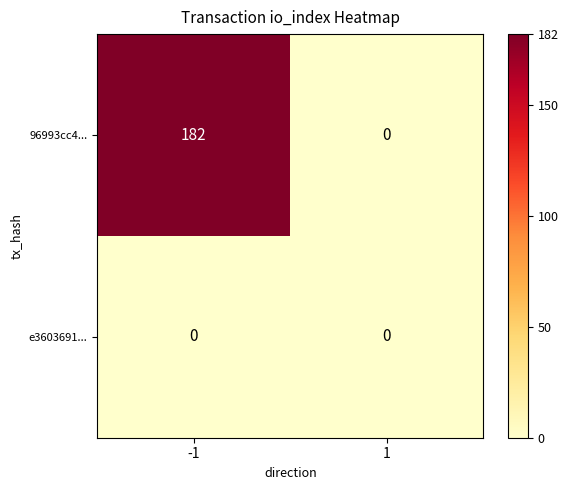

Which series has the largest total across all categories?

96993cc4...